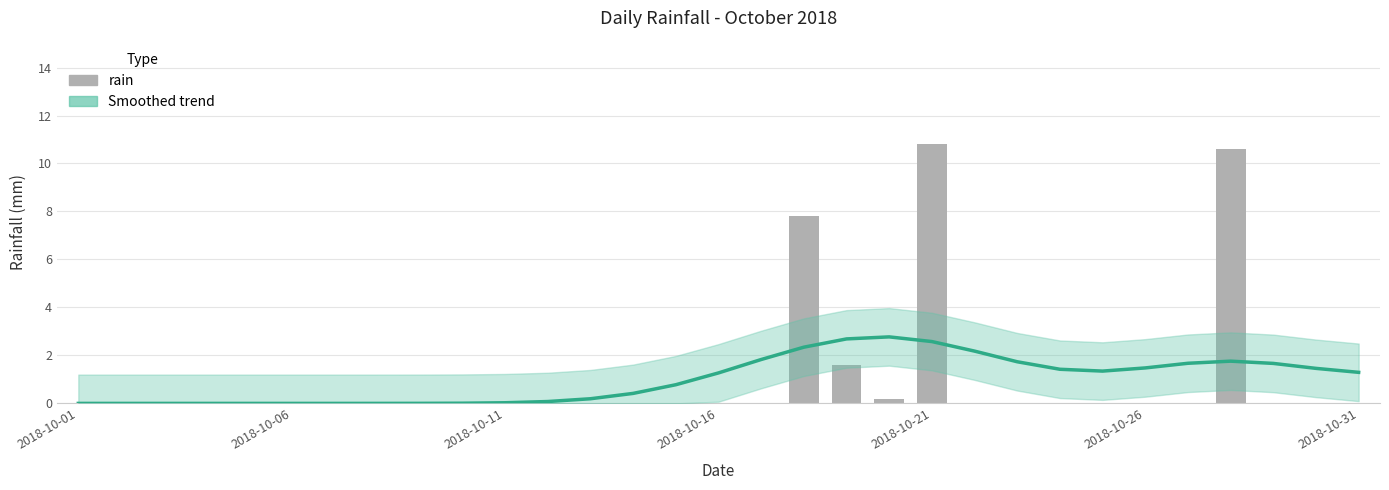

What is the average value of the Smoothed trend series?

1.0